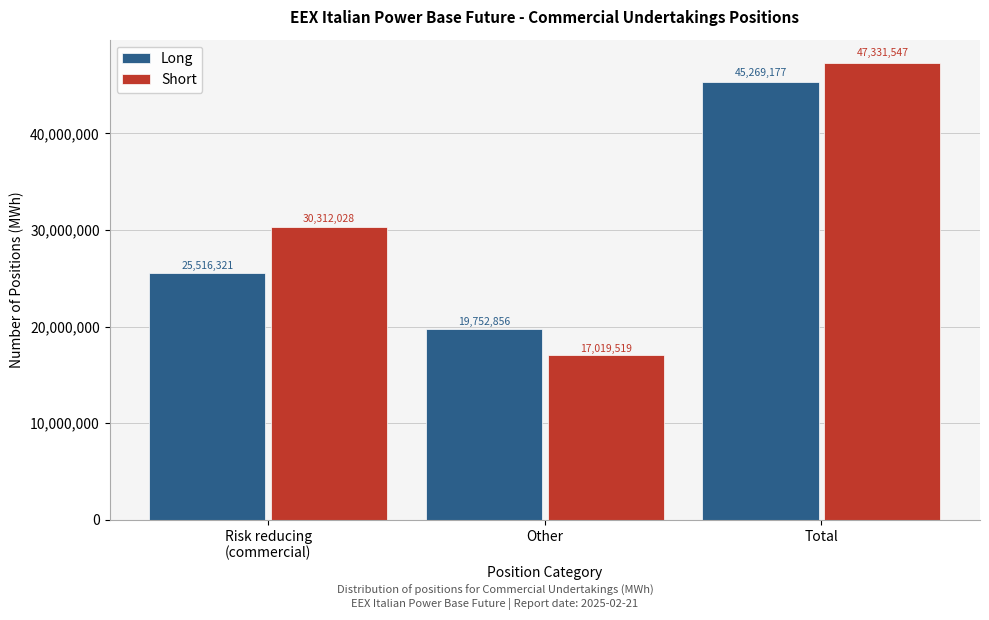

Reading right to left, extract all data points from this chart.

Long: 45269177	19752856	25516321
Short: 47331547	17019519	30312028